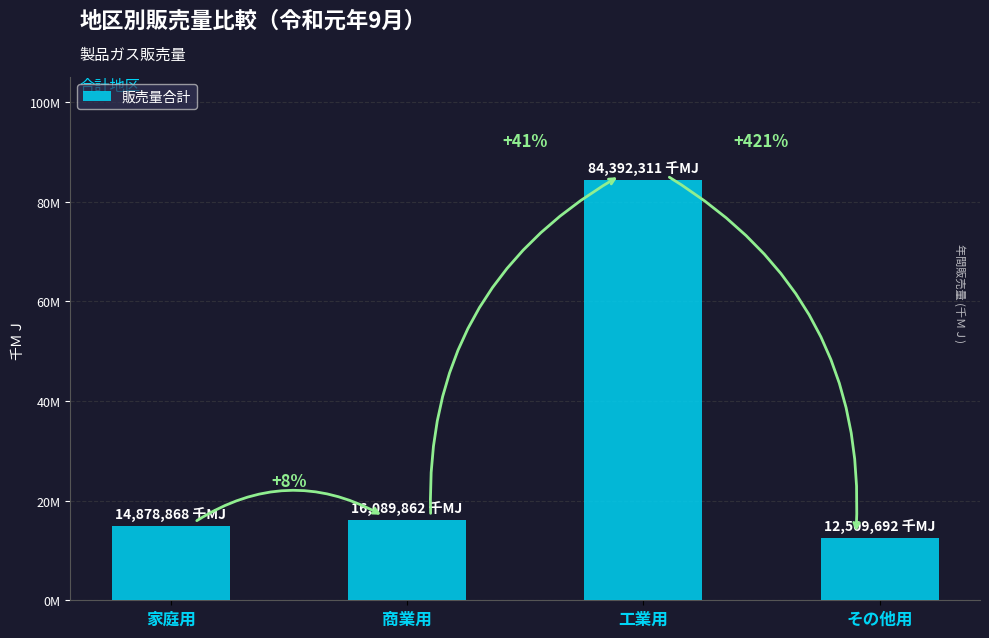

Are the bars horizontal?

No